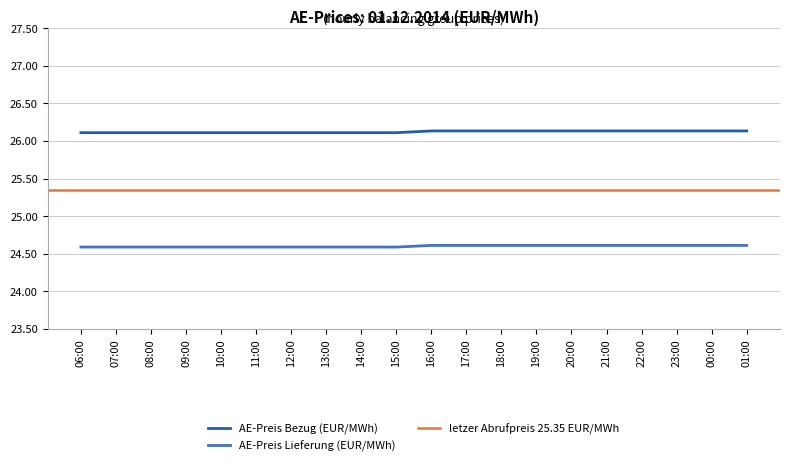

Which category has the lowest value in the AE-Preis Lieferung (EUR/MWh) series?

06:00